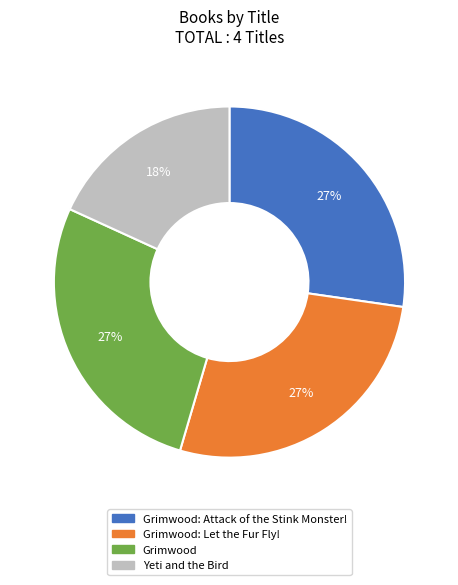

Does any single category account for the majority?

No